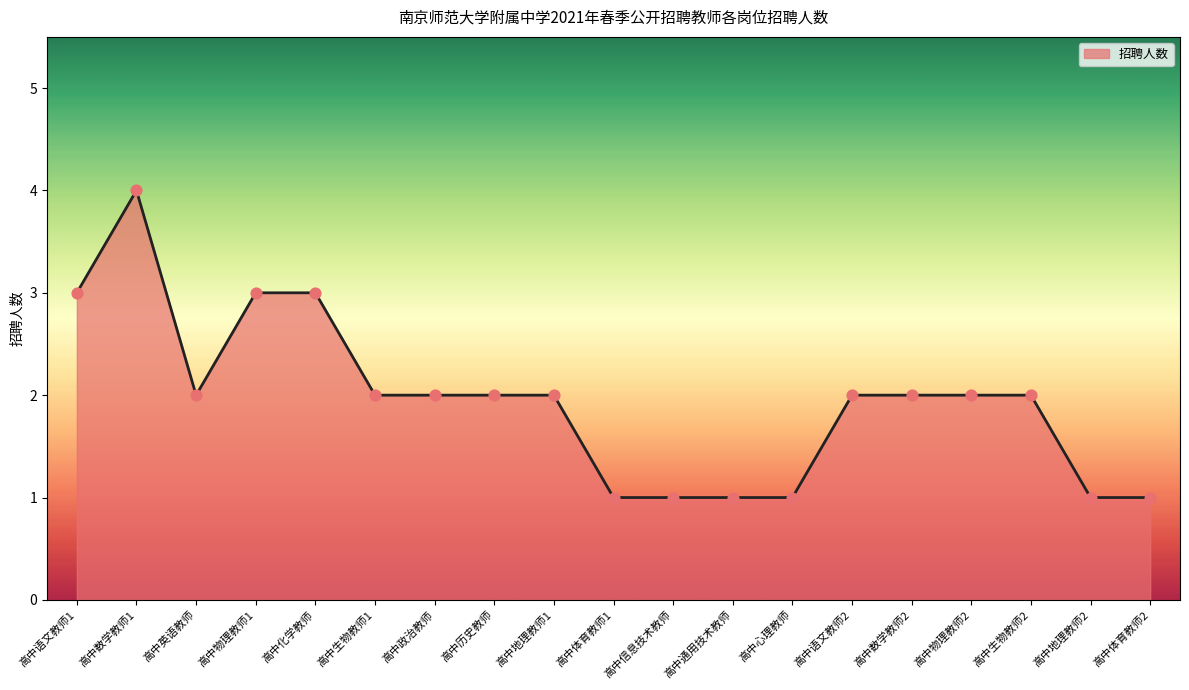

What is the ratio of the value at 高中体育教师1 to the value at 高中地理教师1?

0.5